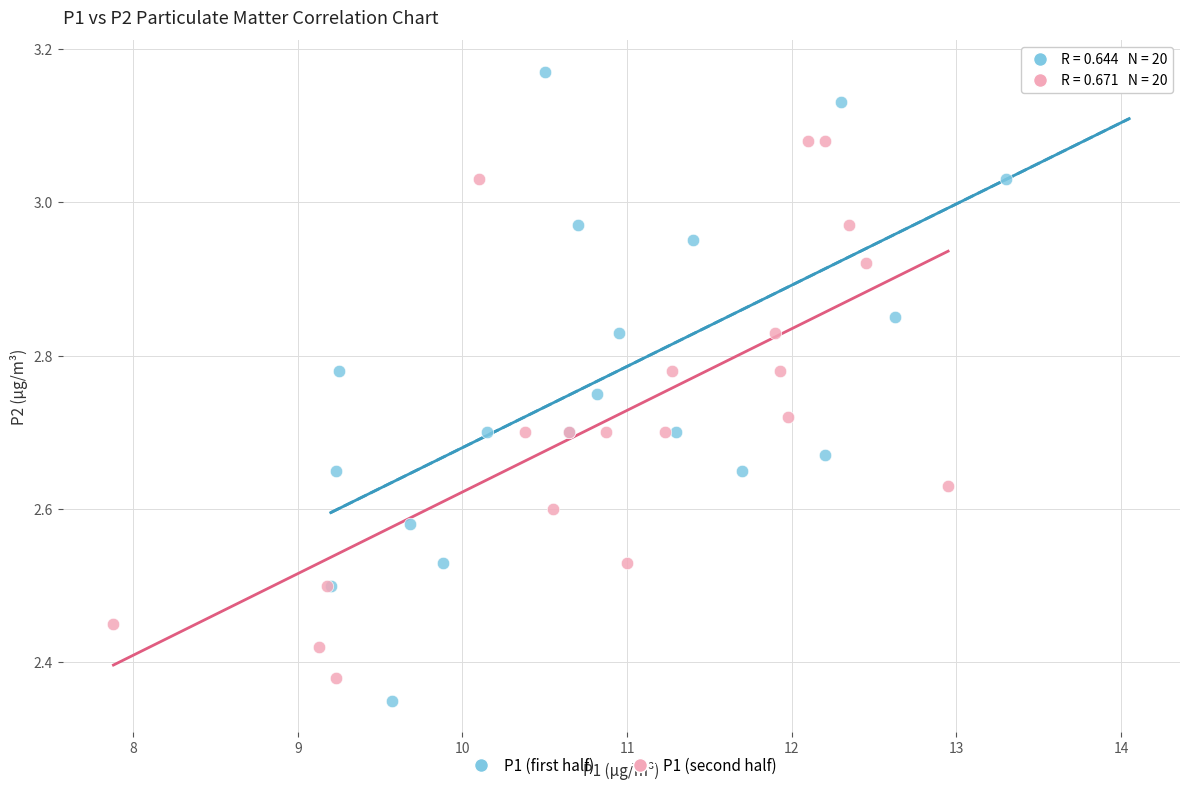

Which series has the widest spread of Y values?

P1 (first half)